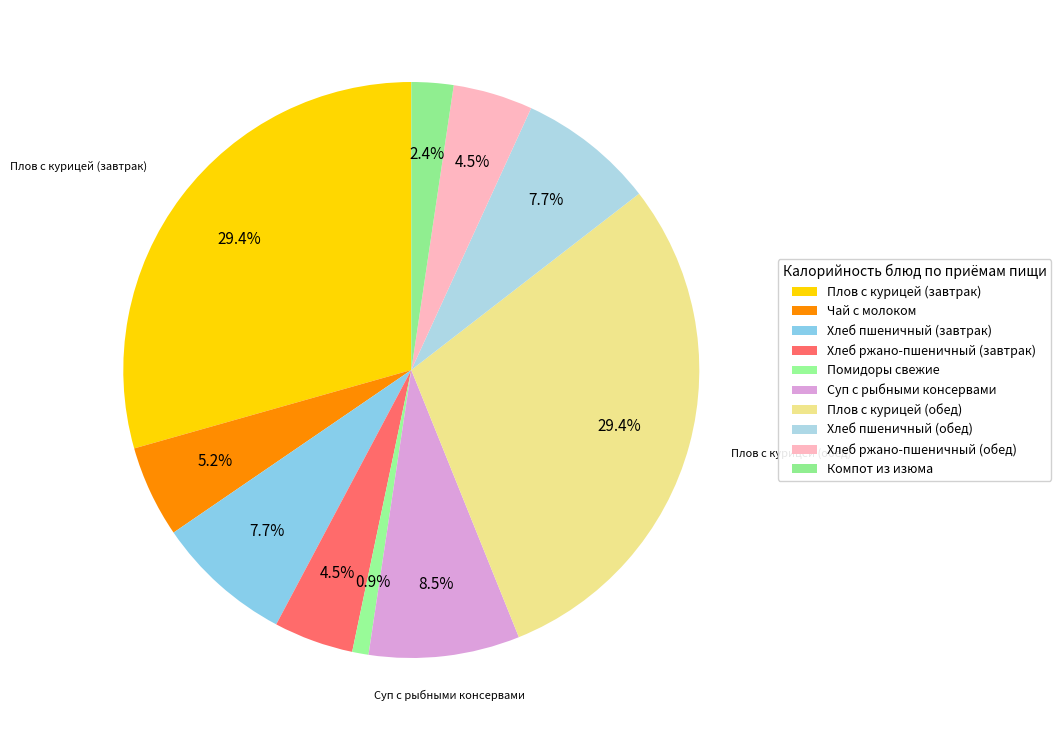

What percentage is the Хлеб ржано-пшеничный (обед) slice, to the nearest percent?

4%